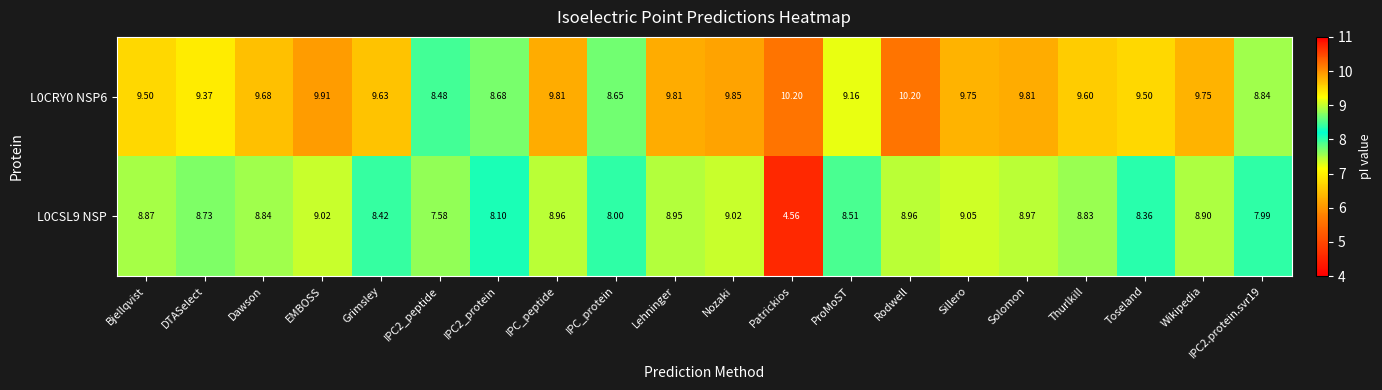

How many series are shown in this chart?

2